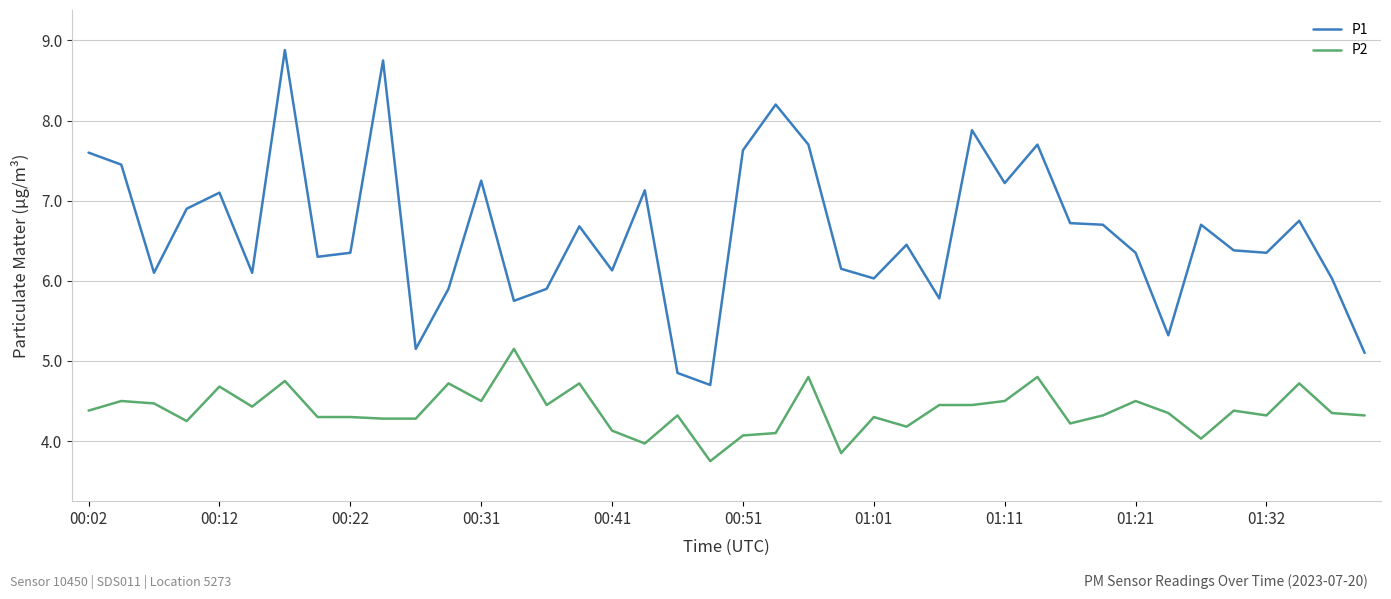

What is the minimum value for P2?

3.8